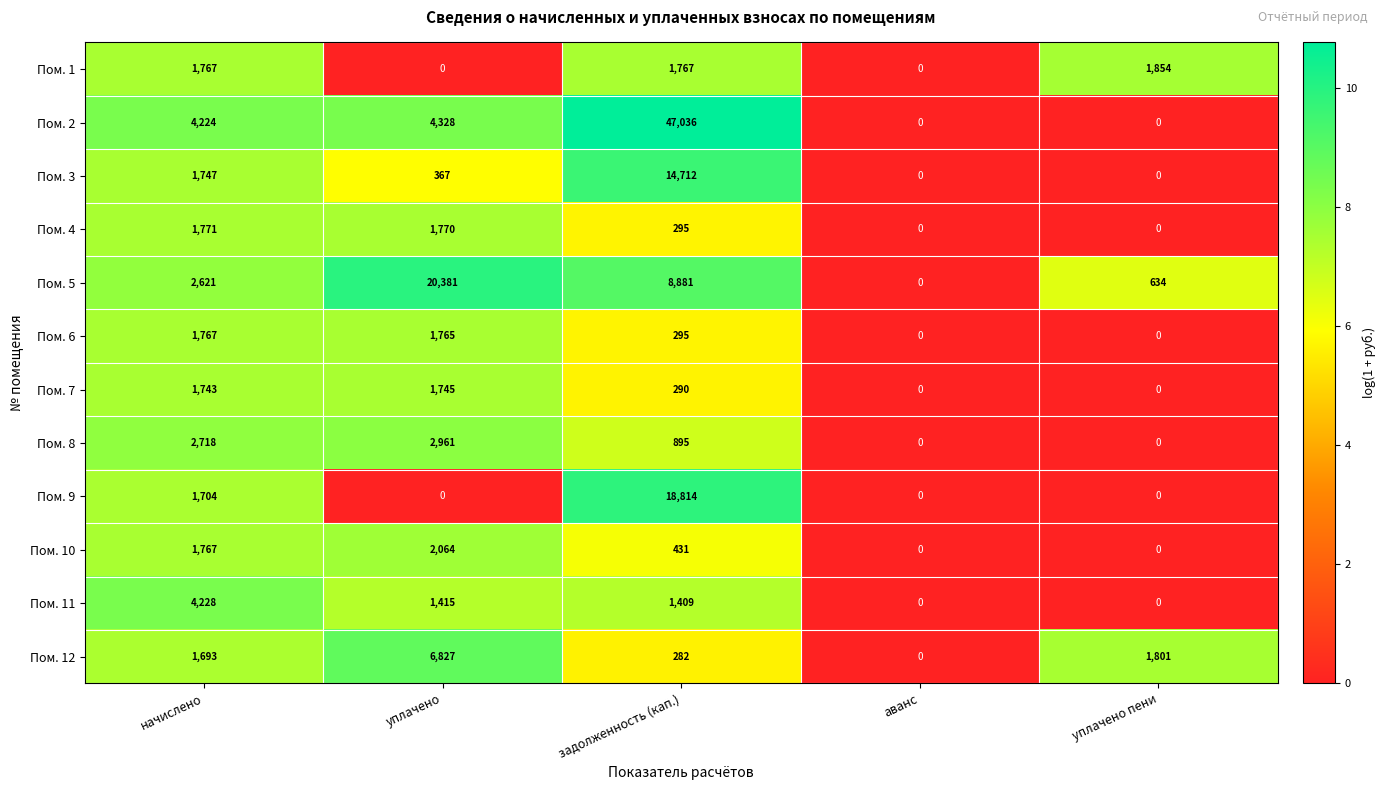

Which series changed the most between уплачено and аванс?

Пом. 5